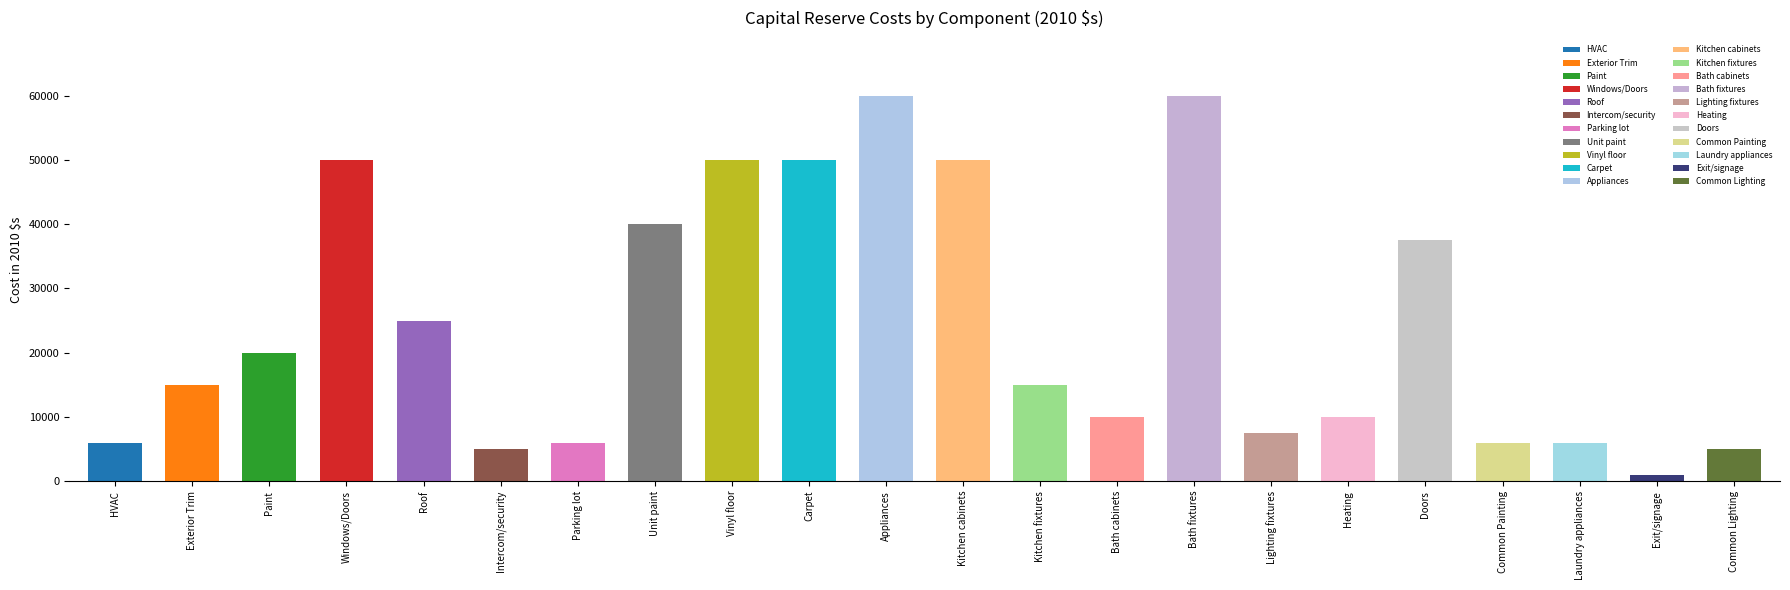

Rank the categories by value from highest to lowest.

Appliances, Bath fixtures, Windows/Doors, Vinyl floor, Carpet, Kitchen cabinets, Unit paint, Doors, Roof, Paint, Exterior Trim, Kitchen fixtures, Bath cabinets, Heating, Lighting fixtures, HVAC, Parking lot, Common Painting, Laundry appliances, Intercom/security, Common Lighting, Exit/signage